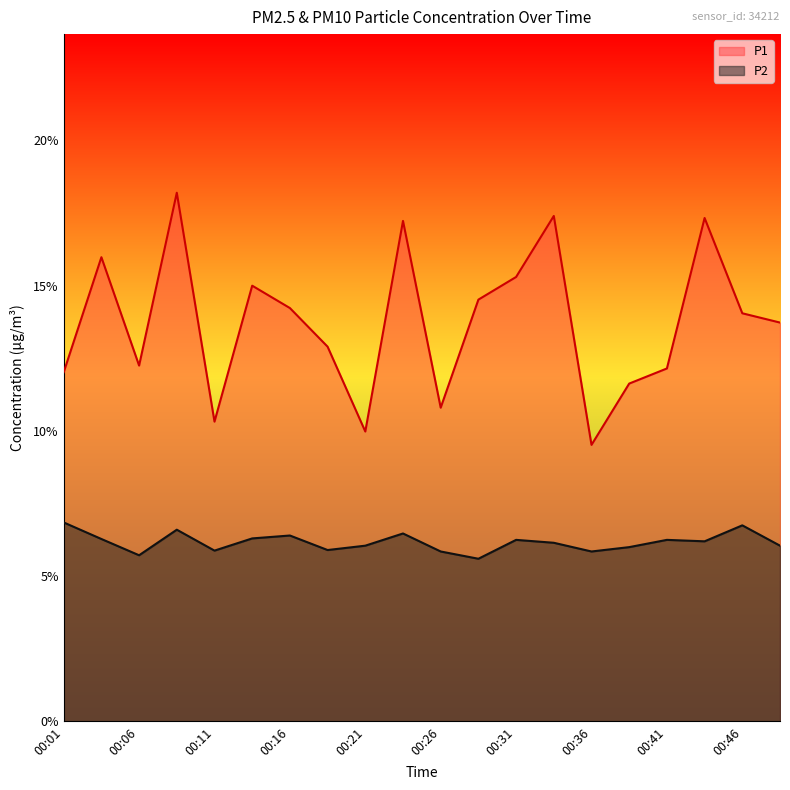

At which label does P2 first exceed 6?

00:01